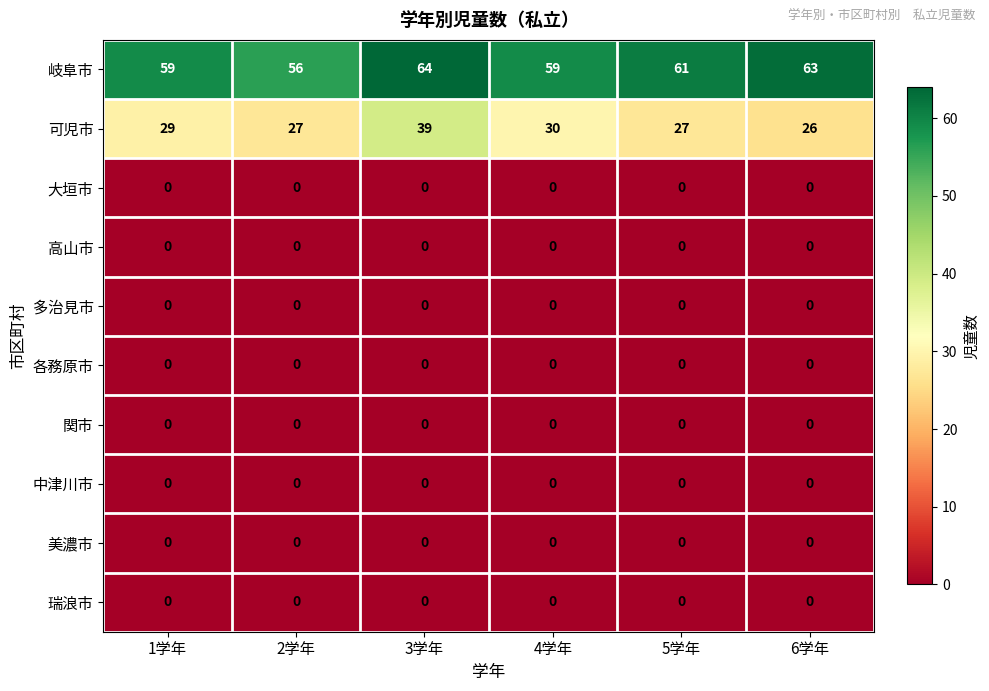

True or false: 中津川市 has a value of 0 at 3学年.

True